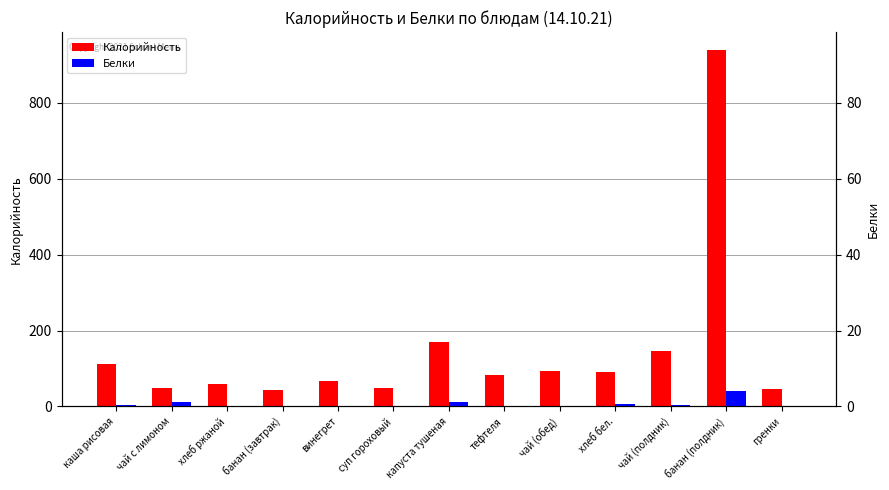

Is the value of Белки at хлеб ржаной greater than the value of Калорийность at банан (полдник)?

No